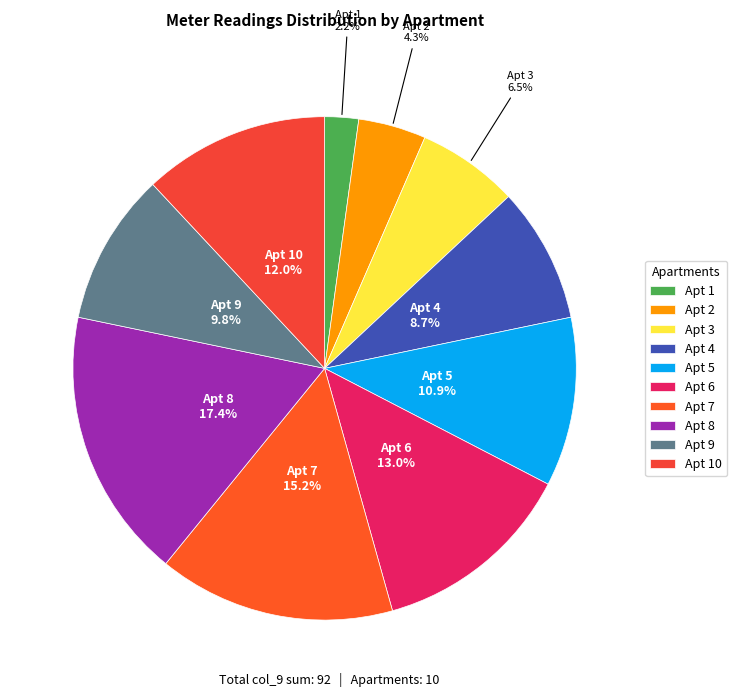

What portion of the pie excludes Apt 4?

91.3%